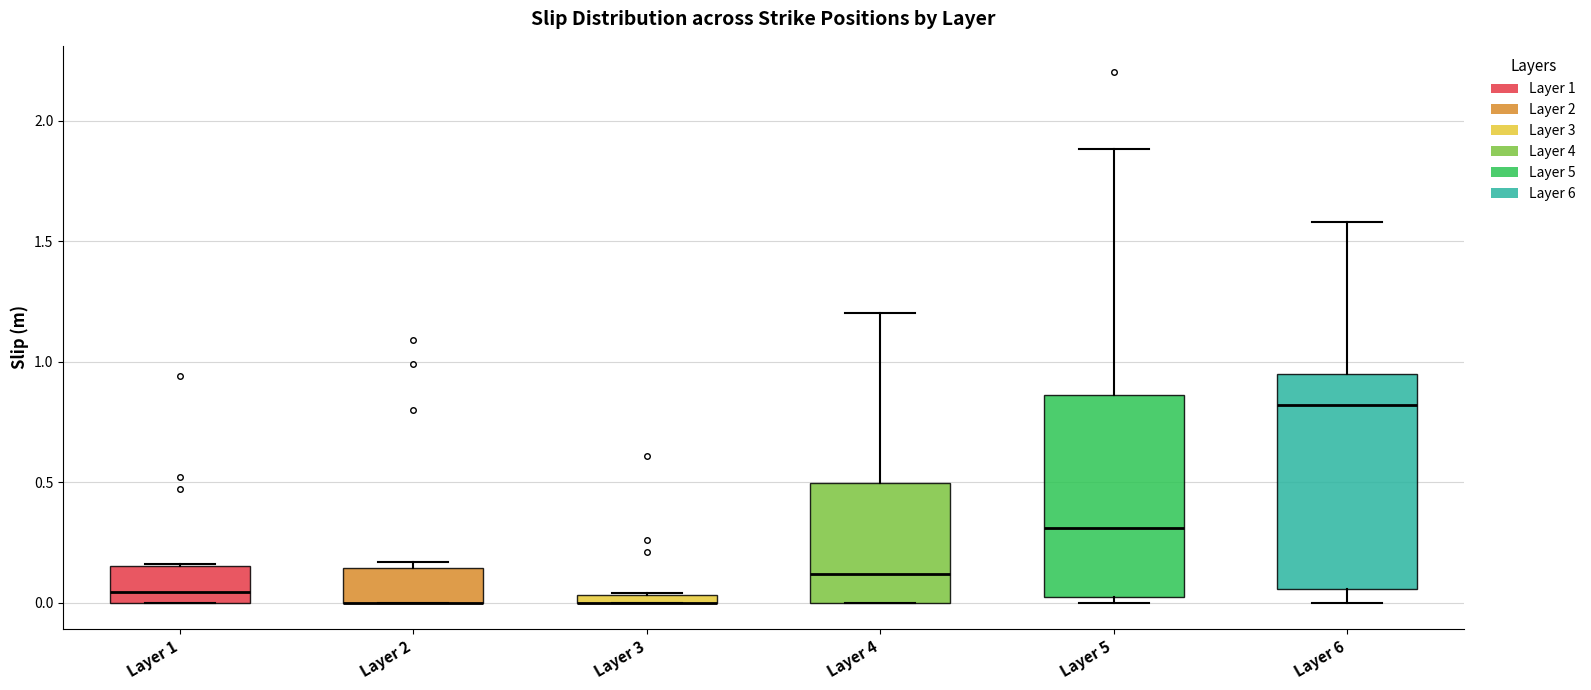

Where is the upper edge of the box for Layer 3 on the y-axis? The values are not printed on the chart, so give them approximately, as read against the axis.

0.05